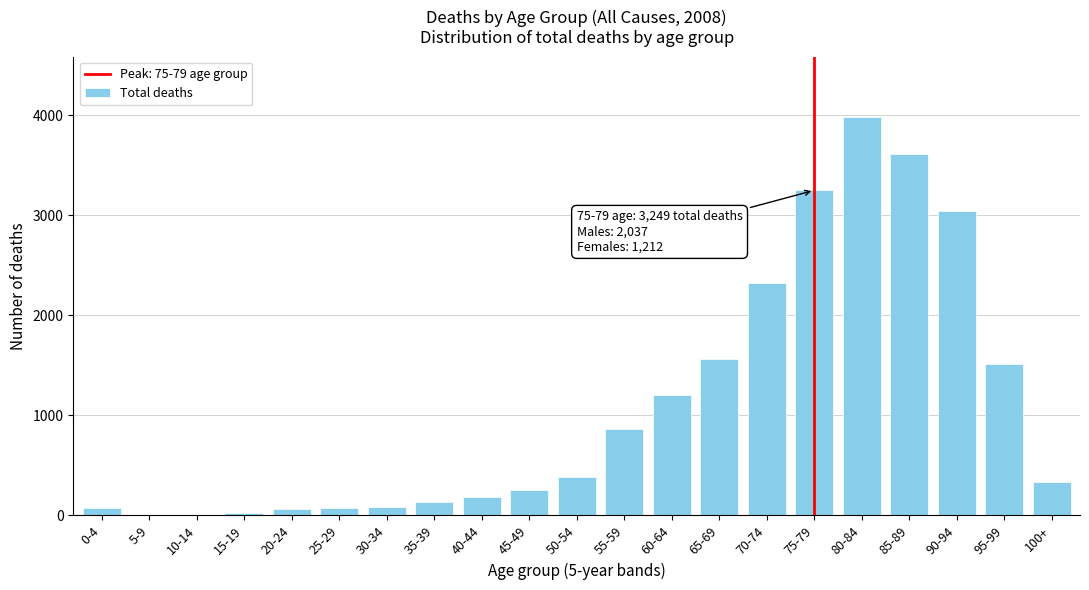

Is it true that the value at 95-99 is 1517?

True